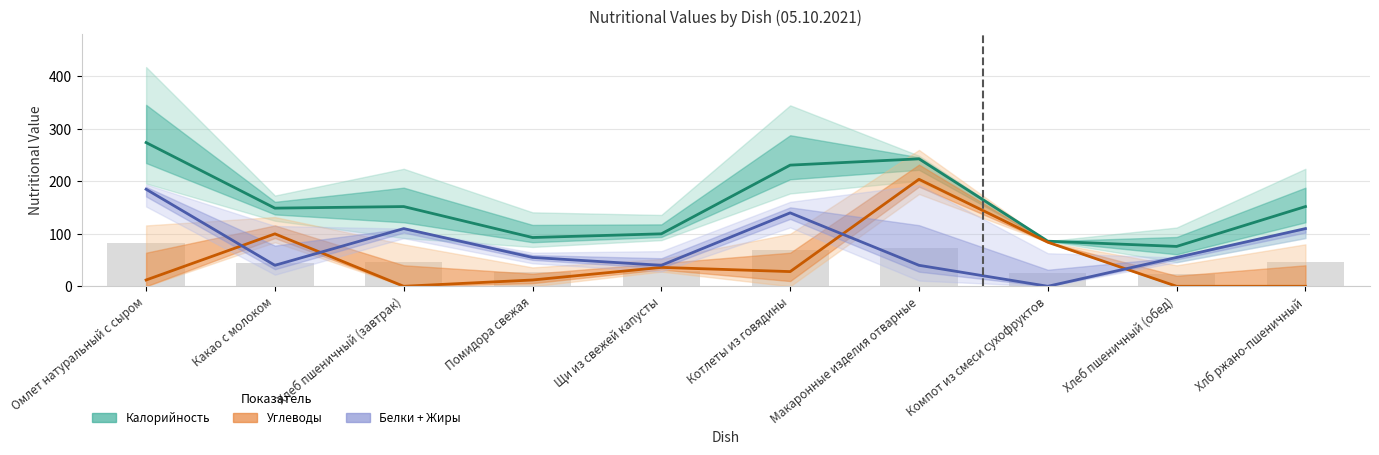

Are the bars grouped side by side (vs. stacked)?

Yes